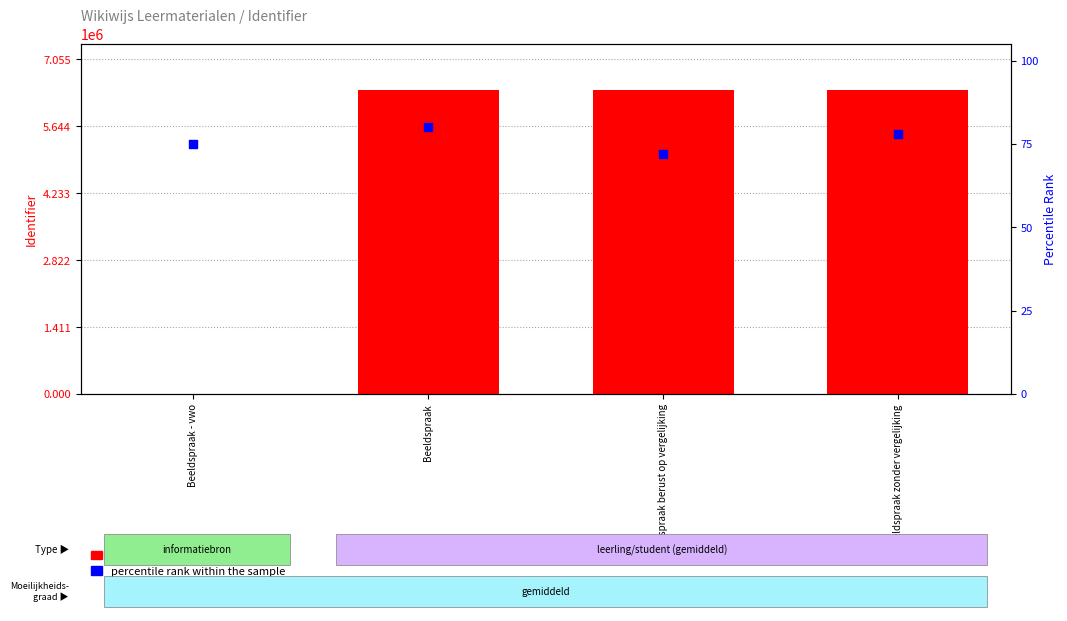

Which series has the largest Y range (max minus min)?

Identifier (transformed count)